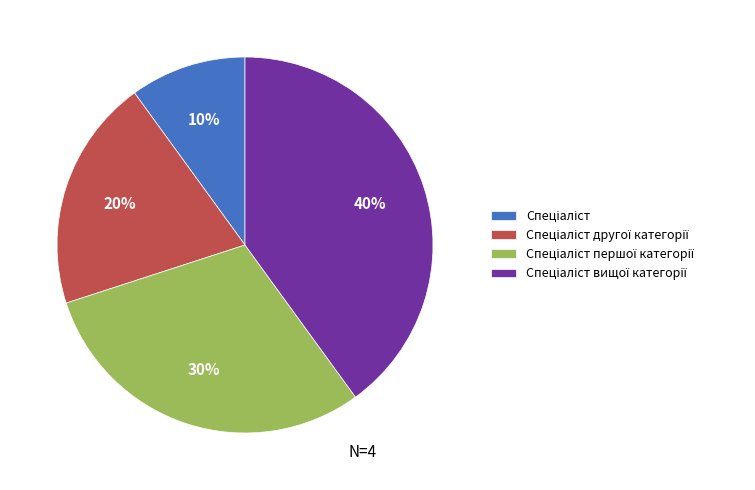

Is there a majority slice in this chart?

No